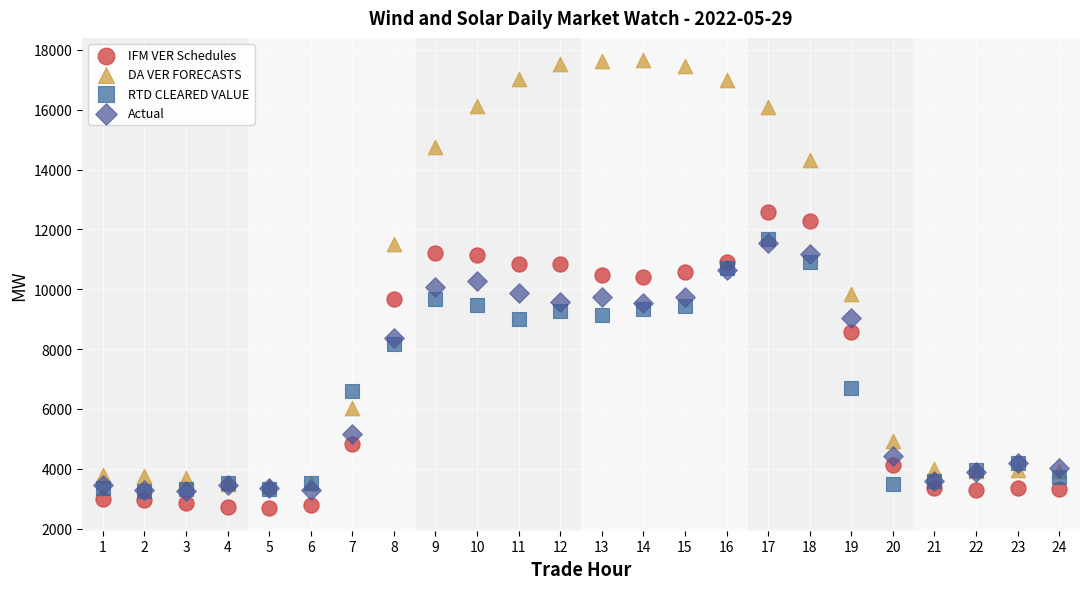

Which series reaches the minimum Y coordinate?

IFM VER Schedules